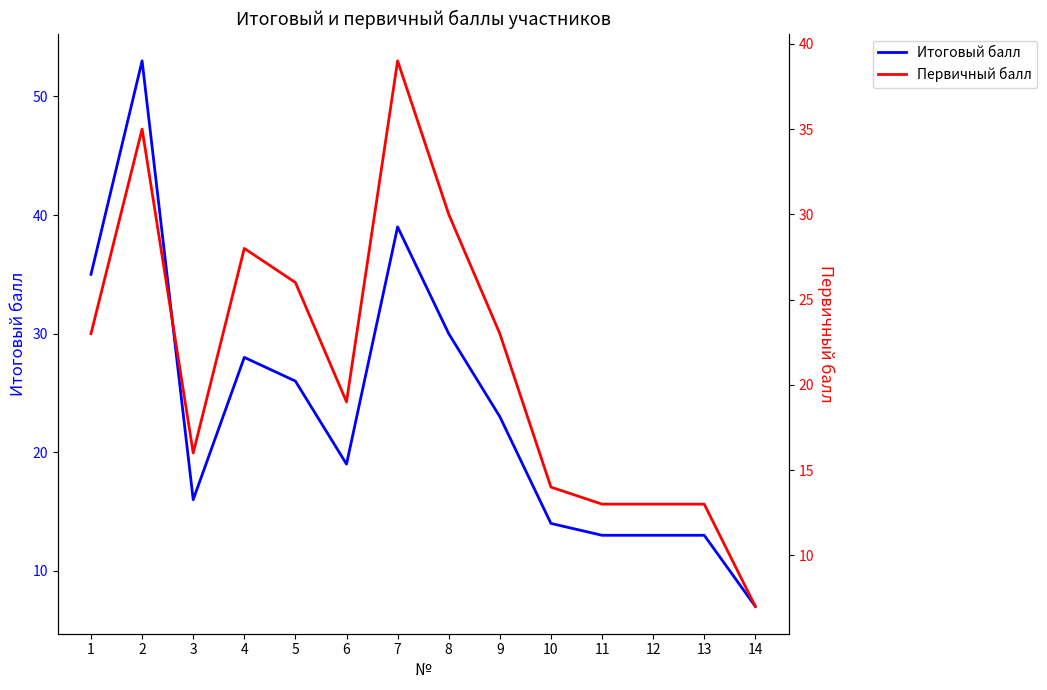

Rank the series at 7 from highest to lowest value.

Итоговый балл, Первичный балл